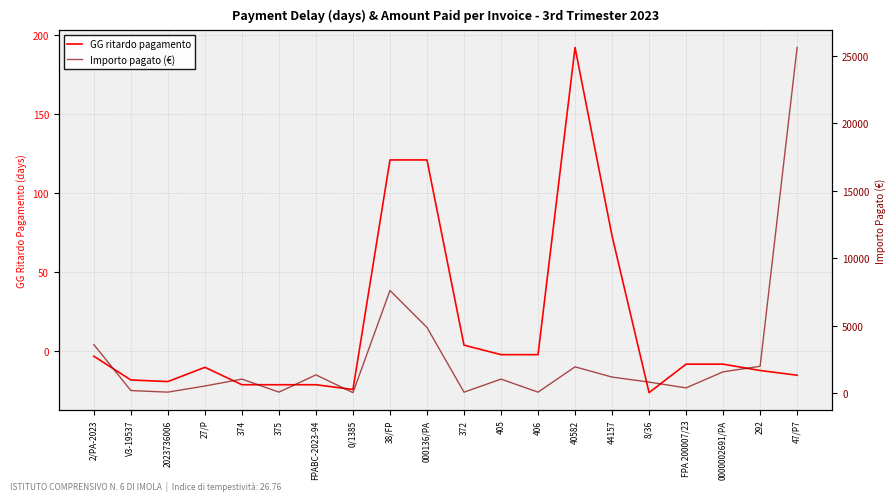

Which category has the highest value in the GG ritardo pagamento series?

40582